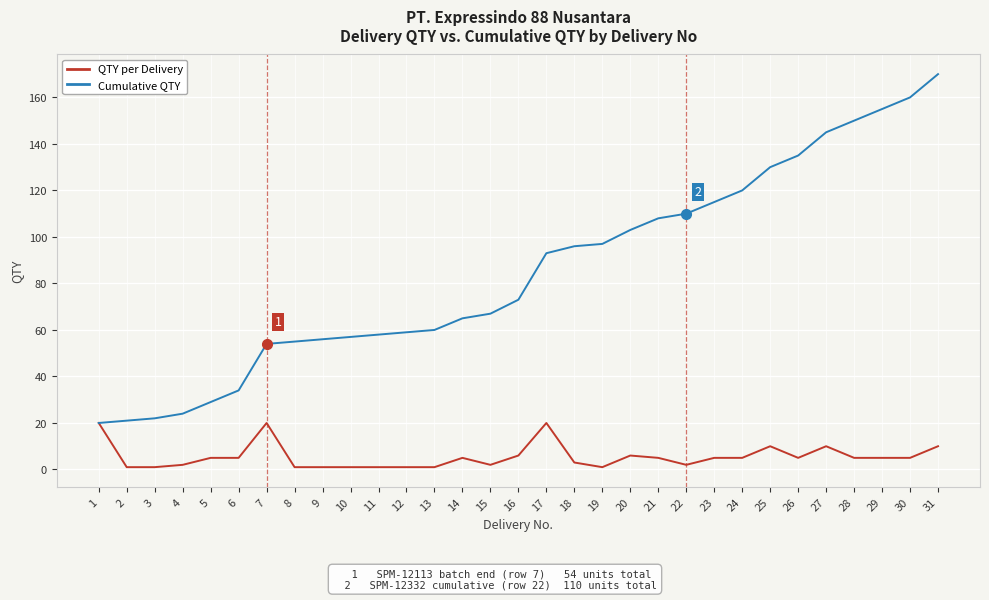

What is the greatest value displayed?

170